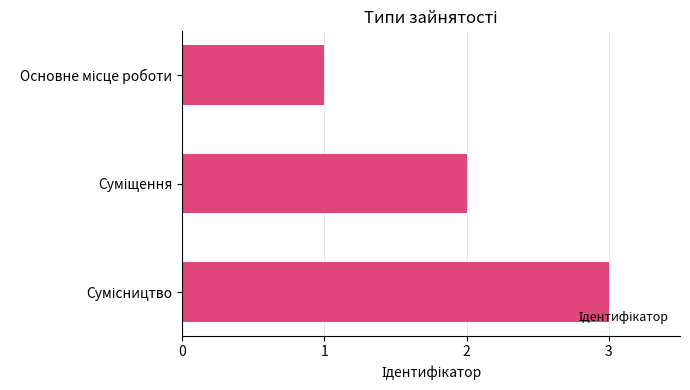

What is the maximum value shown in the chart?

3